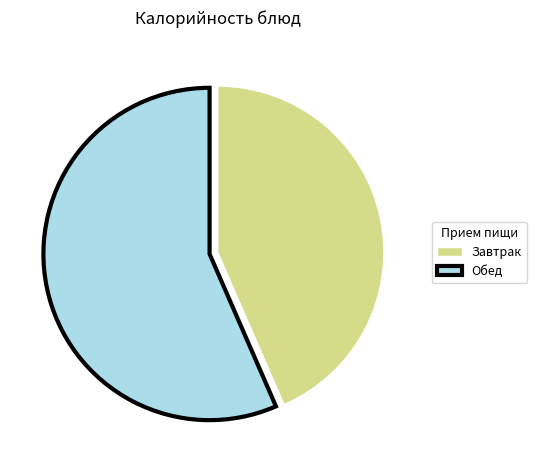

Which category has the biggest portion of the pie?

Обед